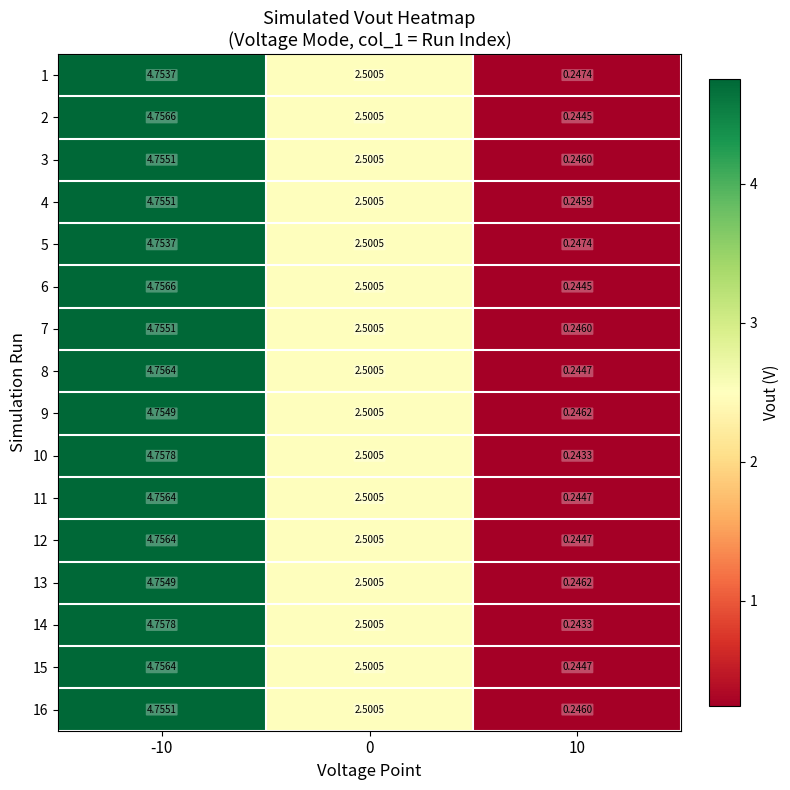

Count the number of data series in this chart.

16